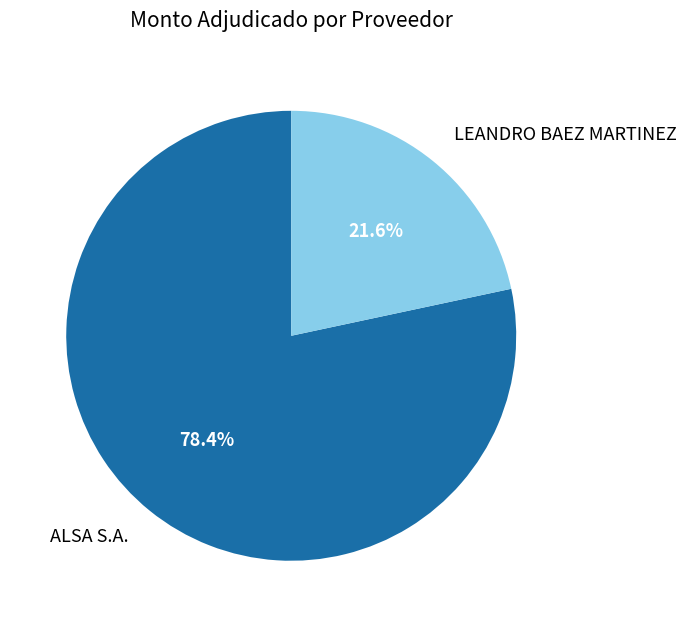

Is there any slice that represents more than half of the pie?

Yes